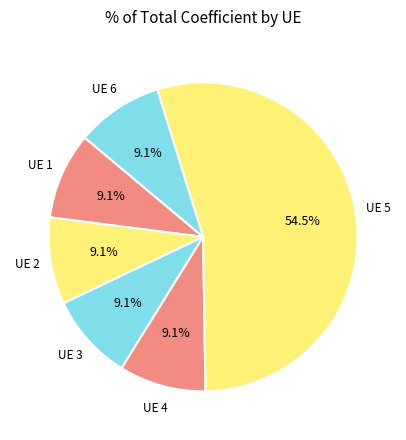

How many segments does this pie chart have?

6